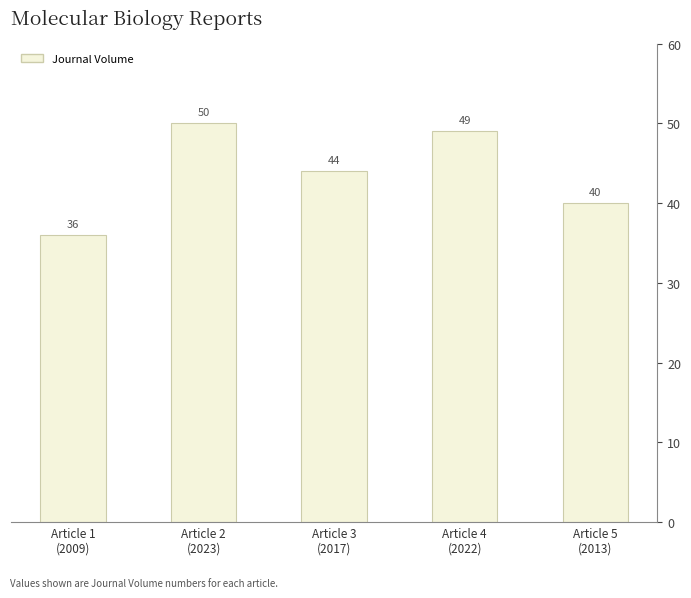

Between Article 2
(2023) and Article 3
(2017), which is larger?

Article 2
(2023)